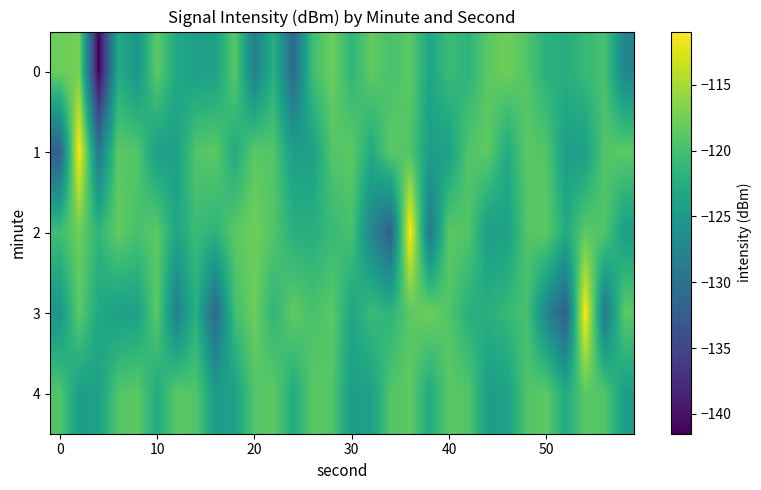

At how many categories does at least one series exceed -130?

30